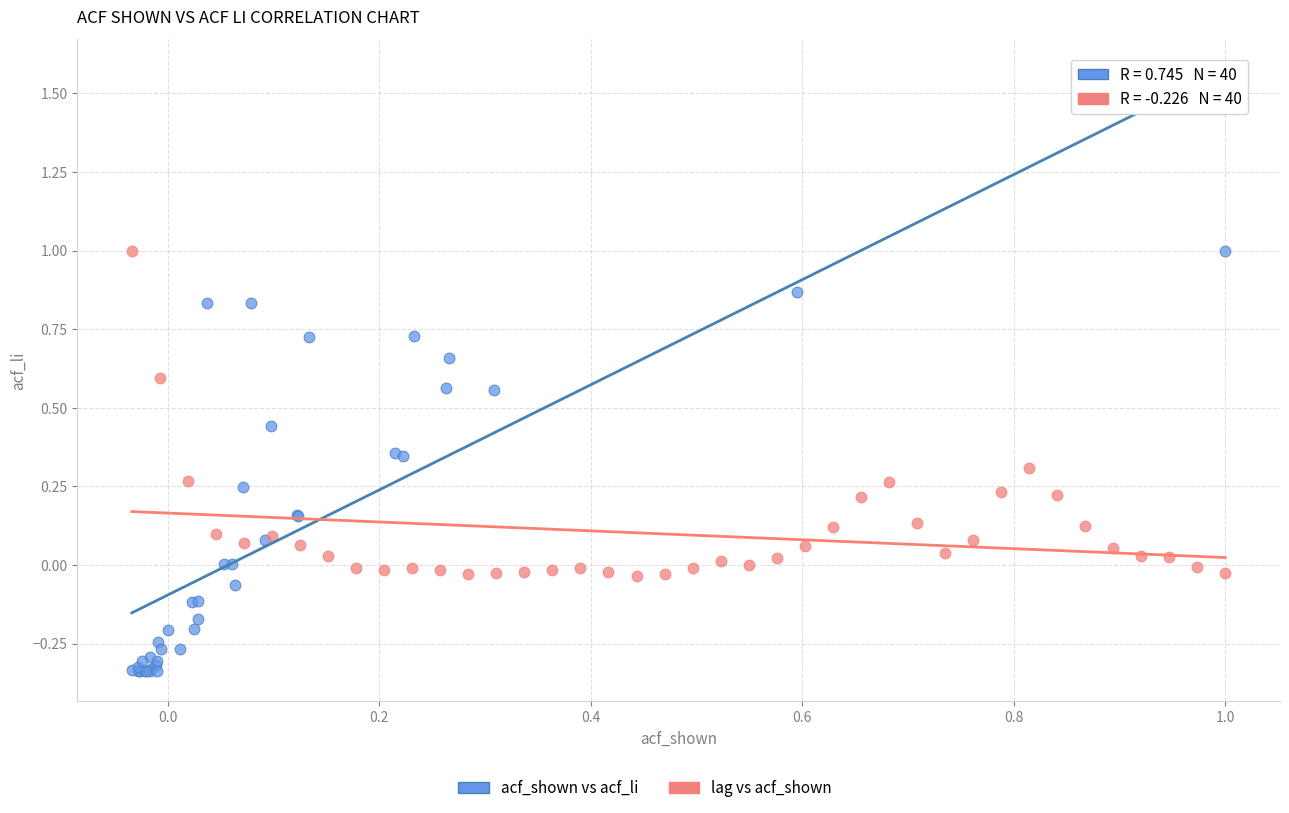

Which series contains the lowest Y value?

acf_shown vs acf_li